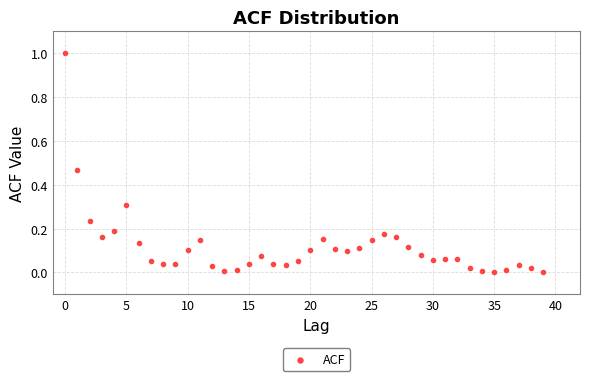

What is the range of Y values (max minus min)?

1.0